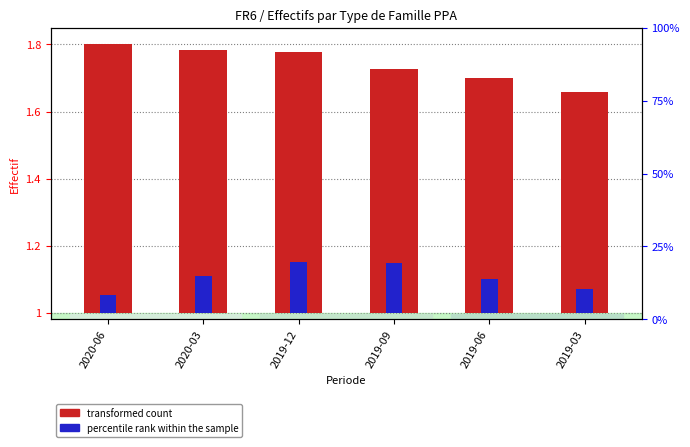

Between 2020-06 and 2019-09, which series saw the biggest shift?

percentile rank within the sample